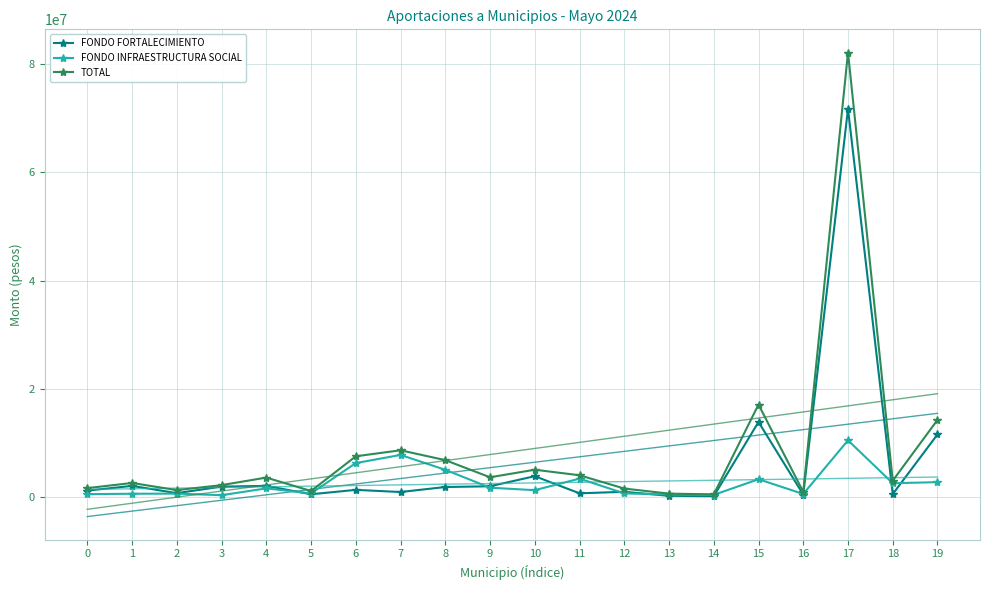

True or false: FONDO INFRAESTRUCTURA SOCIAL has more than 0 points higher than both neighbors.

True